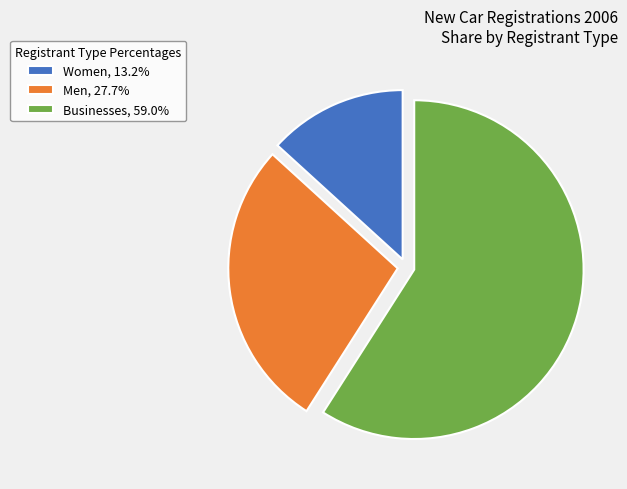

Combined, do Women, 13.2% and Men, 27.7% account for over 50%?

No